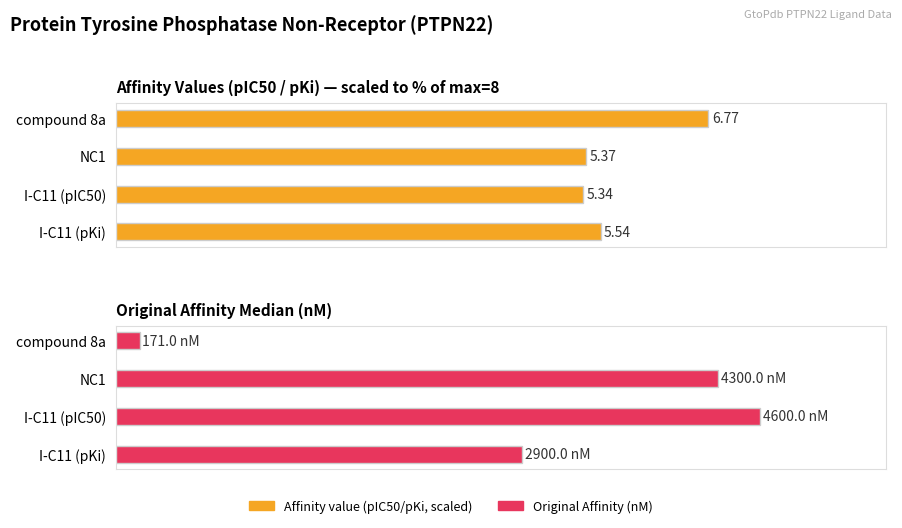

How many bars are there in each group?

2